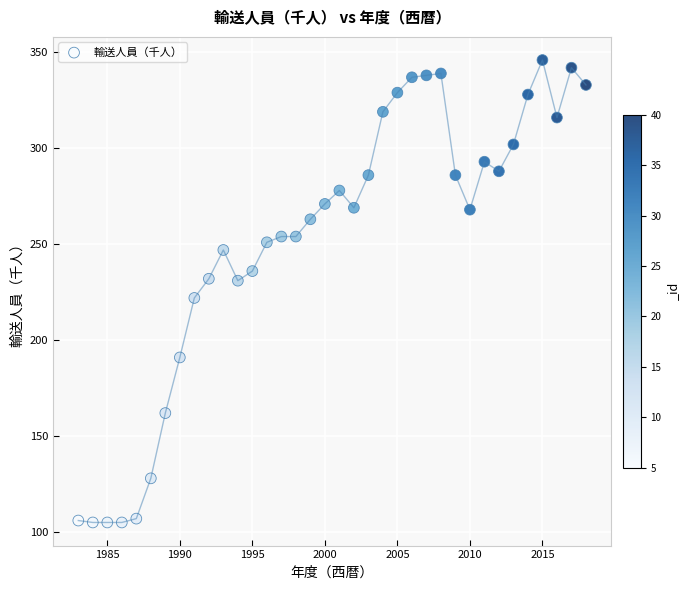

What is the range of X values (max minus min)?

35